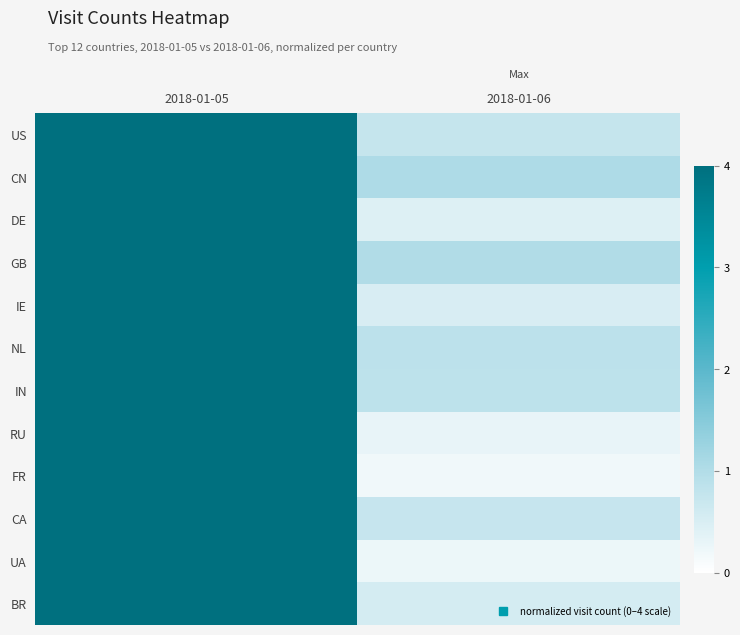

Reading left to right, what are all the values shown in this chart?

US: 2018-01-05=4.0	2018-01-06=0.8
CN: 2018-01-05=4.0	2018-01-06=1.0
DE: 2018-01-05=4.0	2018-01-06=0.4
GB: 2018-01-05=4.0	2018-01-06=1.0
IE: 2018-01-05=4.0	2018-01-06=0.5
NL: 2018-01-05=4.0	2018-01-06=0.9
IN: 2018-01-05=4.0	2018-01-06=0.9
RU: 2018-01-05=4.0	2018-01-06=0.3
FR: 2018-01-05=4.0	2018-01-06=0.2
CA: 2018-01-05=4.0	2018-01-06=0.7
UA: 2018-01-05=4.0	2018-01-06=0.2
BR: 2018-01-05=4.0	2018-01-06=0.6